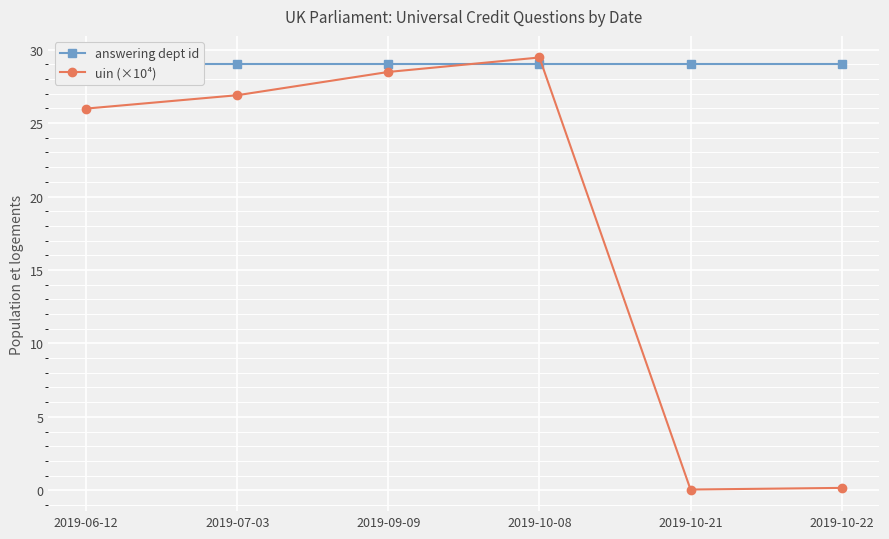

What are all the series names shown in the legend?

answering dept id, uin (×10⁴)